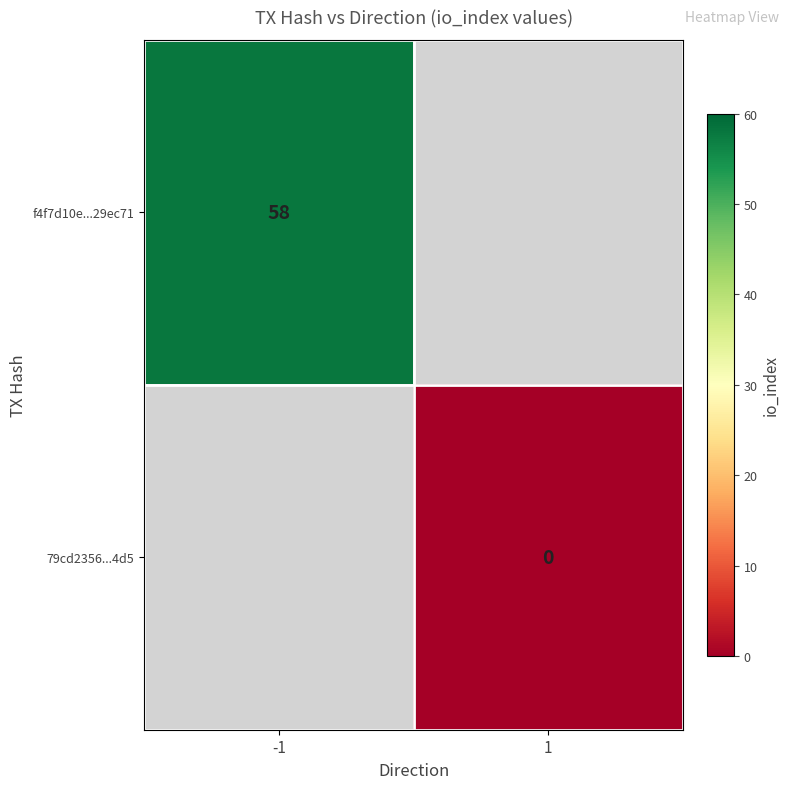

True or false: f4f7d10e...29ec71 has a value of 58 at -1.

True